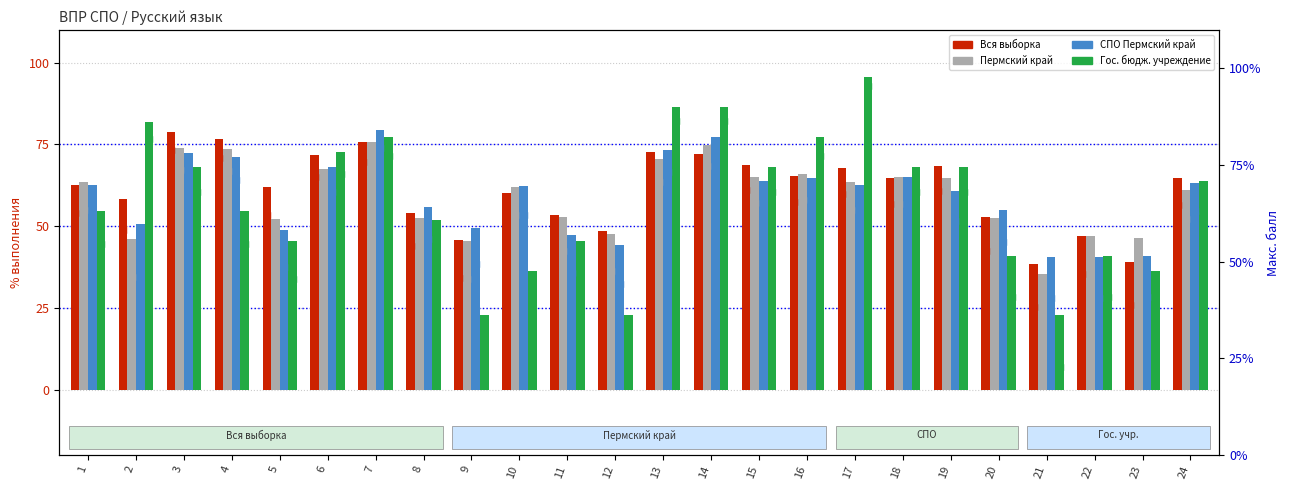

Which series has the largest total across all categories?

Вся выборка